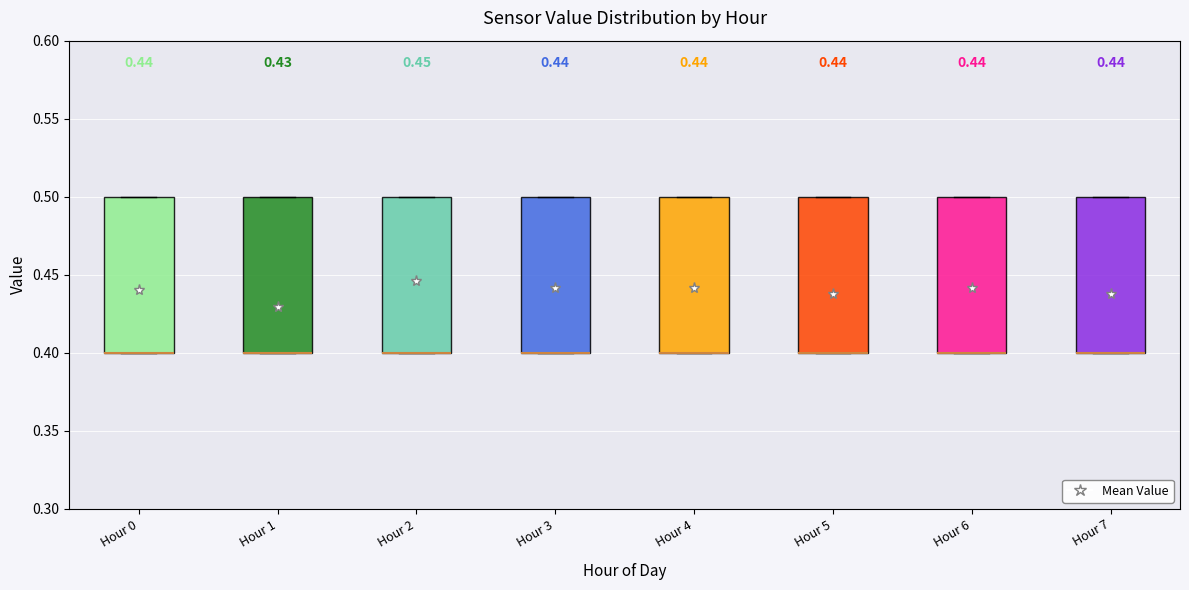

Where is the upper edge of the box for Hour 5 on the y-axis? The values are not printed on the chart, so give them approximately, as read against the axis.

0.5